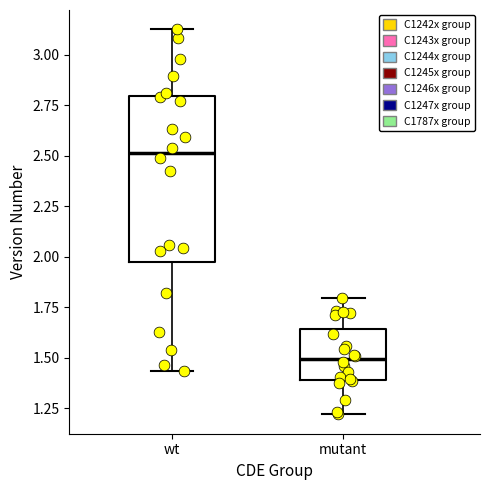

Reading left to right, transcribe this box plot: for each box, give where its median line is, the range the box spans, and where its two whiskers end, as read against the y-axis. The values are not printed on the chart, so give them approximately, as read against the axis.

wt: median 2.50, box 1.95 to 2.80, whiskers 1.45 to 3.15
mutant: median 1.50, box 1.40 to 1.65, whiskers 1.20 to 1.80